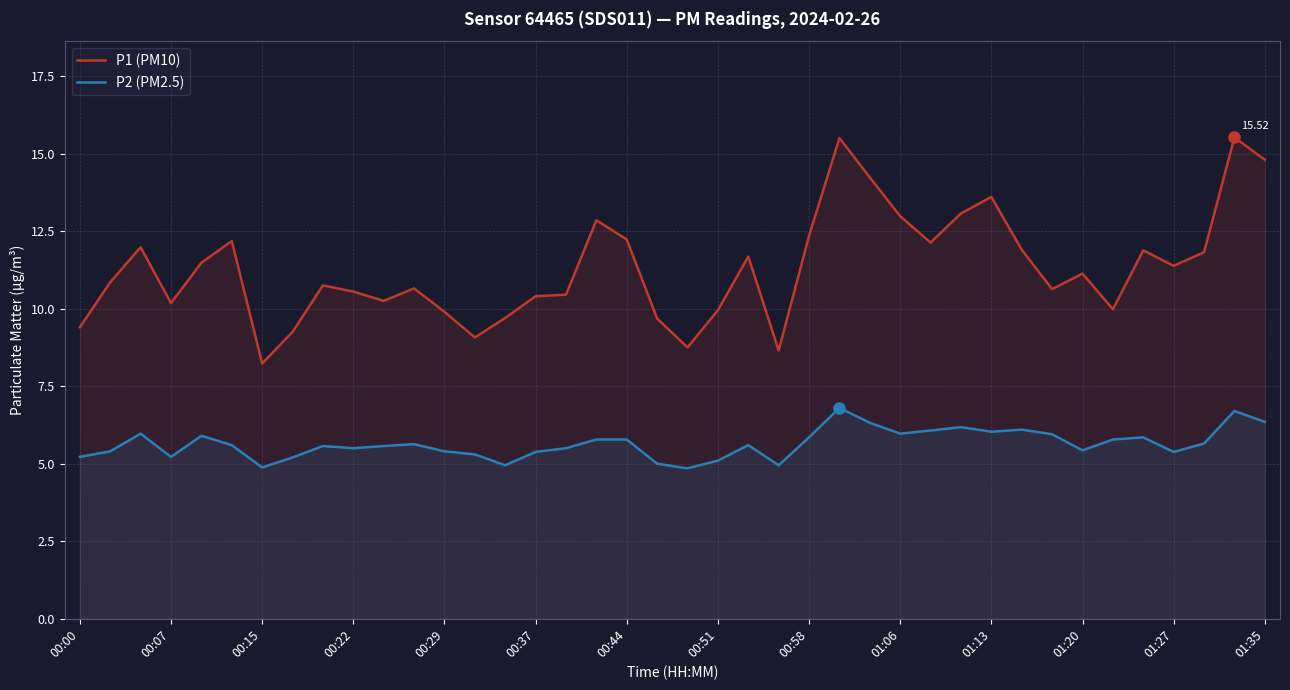

True or false: P2 (PM2.5) has more than 2 interior local peaks.

True